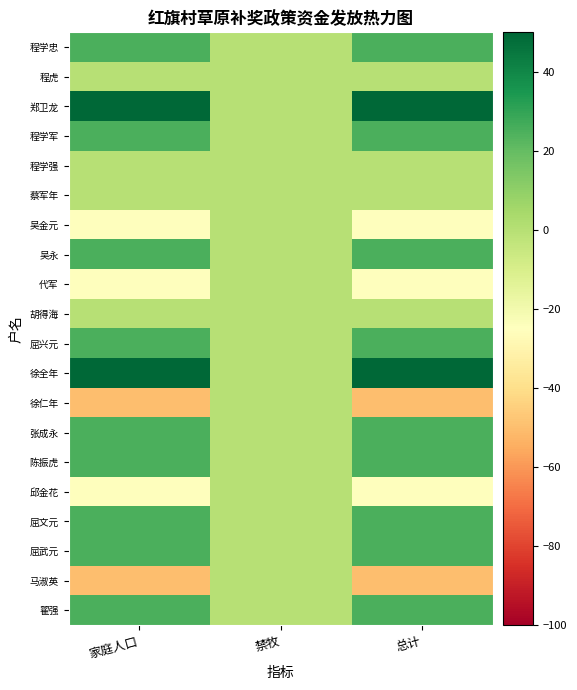

Which series has the largest total across all categories?

郑卫龙